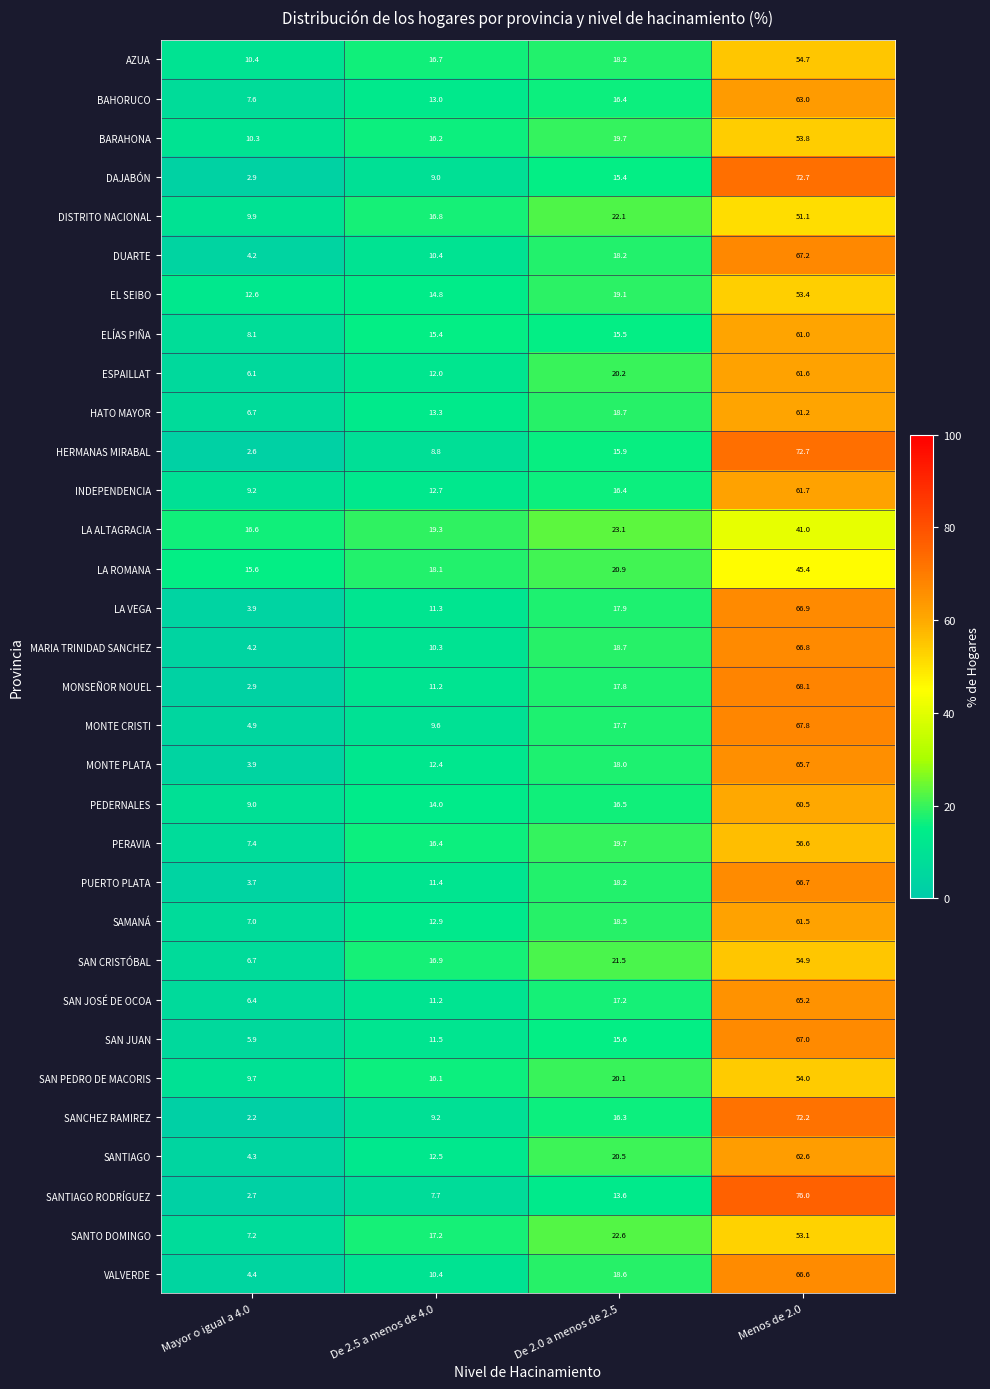

Is it true that VALVERDE equals 18.6 at De 2.0 a menos de 2.5?

True